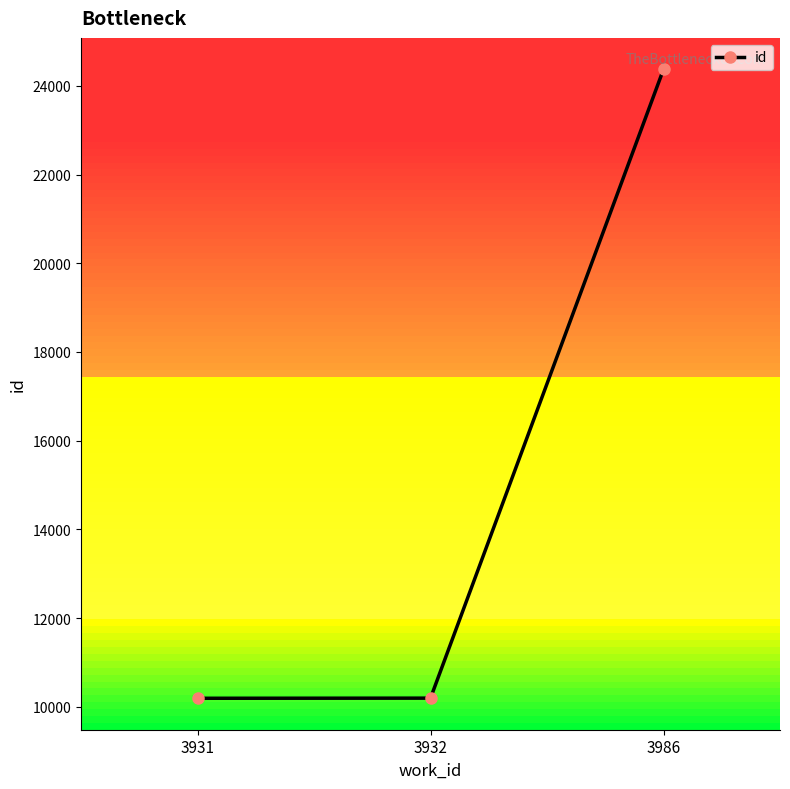

What is the average value?

14920